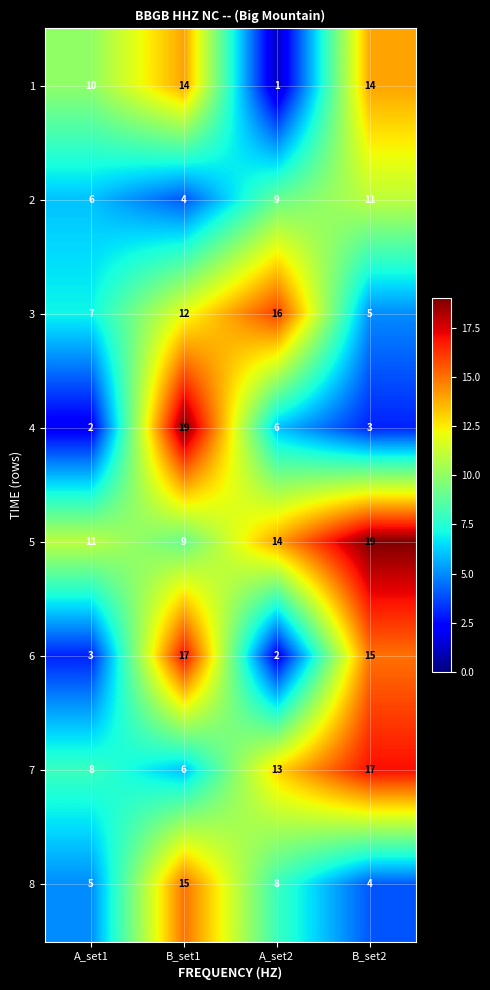

True or false: 5 has a value of 14 at A_set2.

True